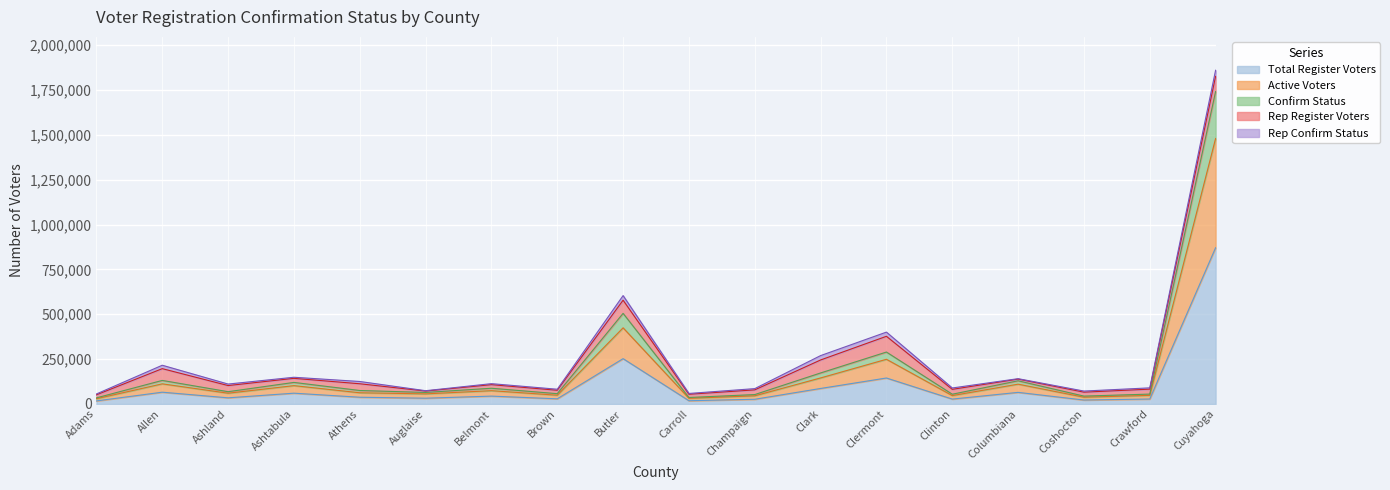

Which label corresponds to the smallest value in the chart?

Adams